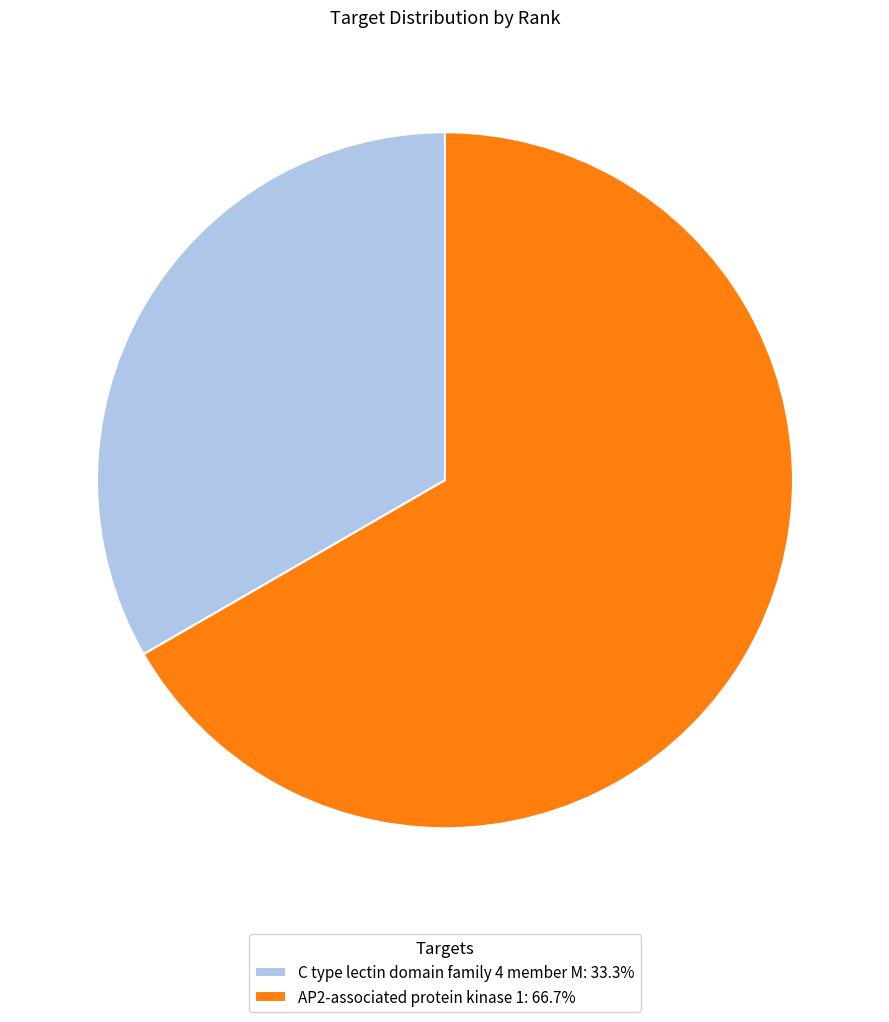

How many segments does this pie chart have?

2